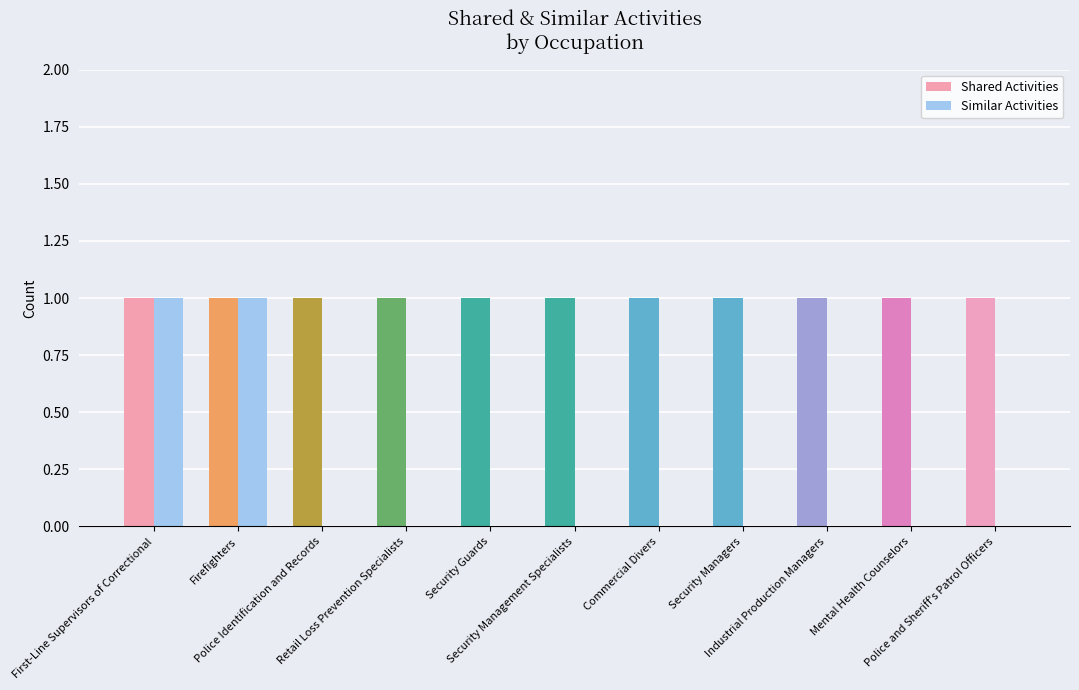

How many groups of bars are there?

11